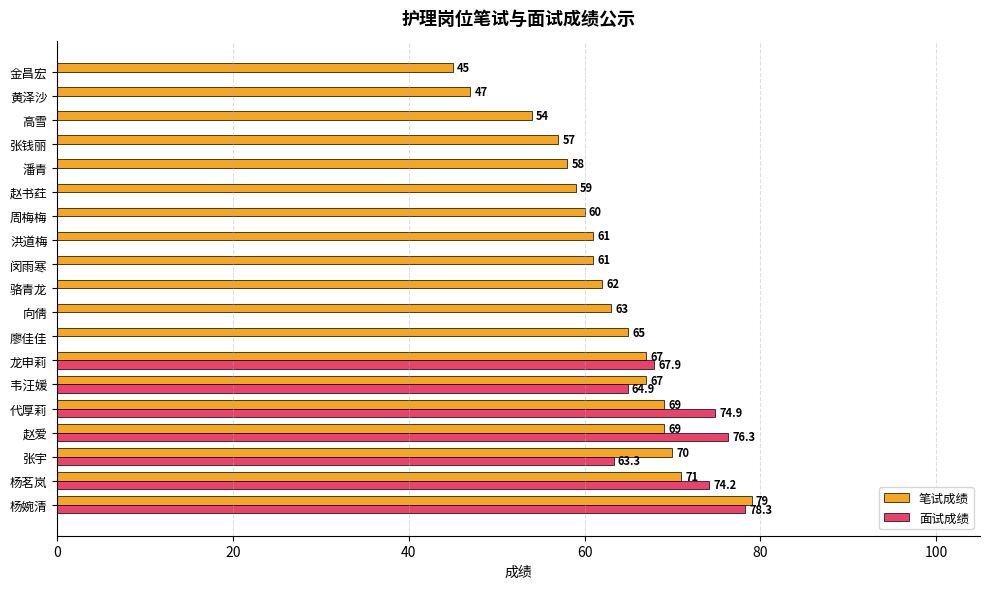

What are all the series names shown in the legend?

笔试成绩, 面试成绩